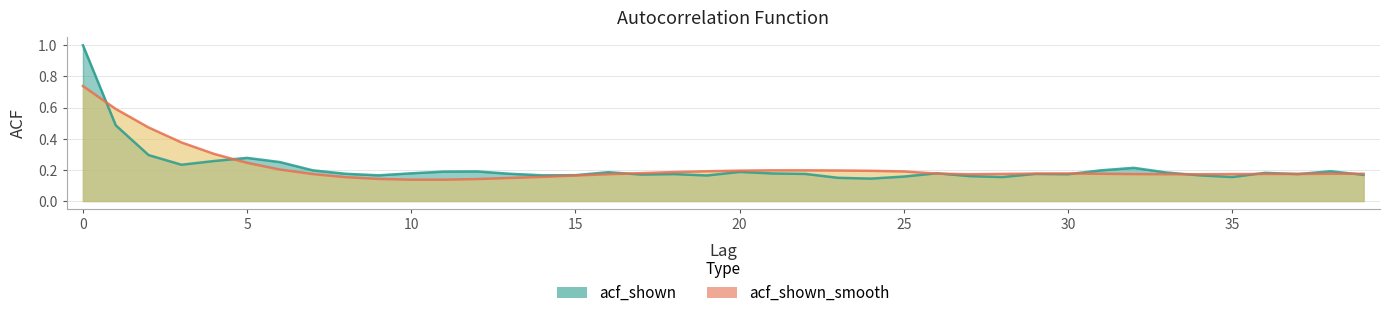

List the series in order of their peak value, highest first.

acf_shown, acf_shown_smooth